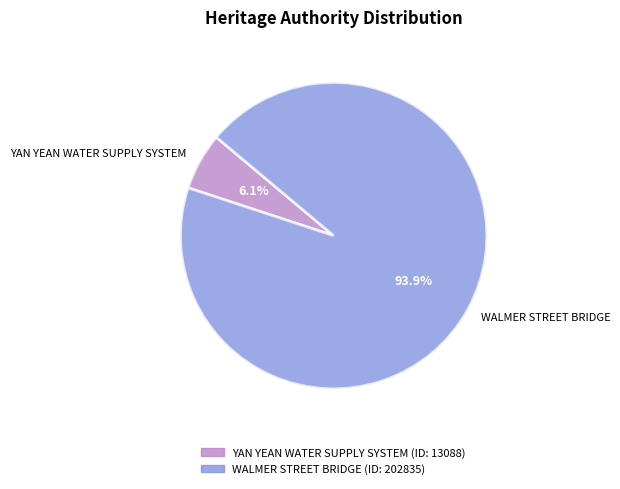

Count the number of slices in the pie.

2